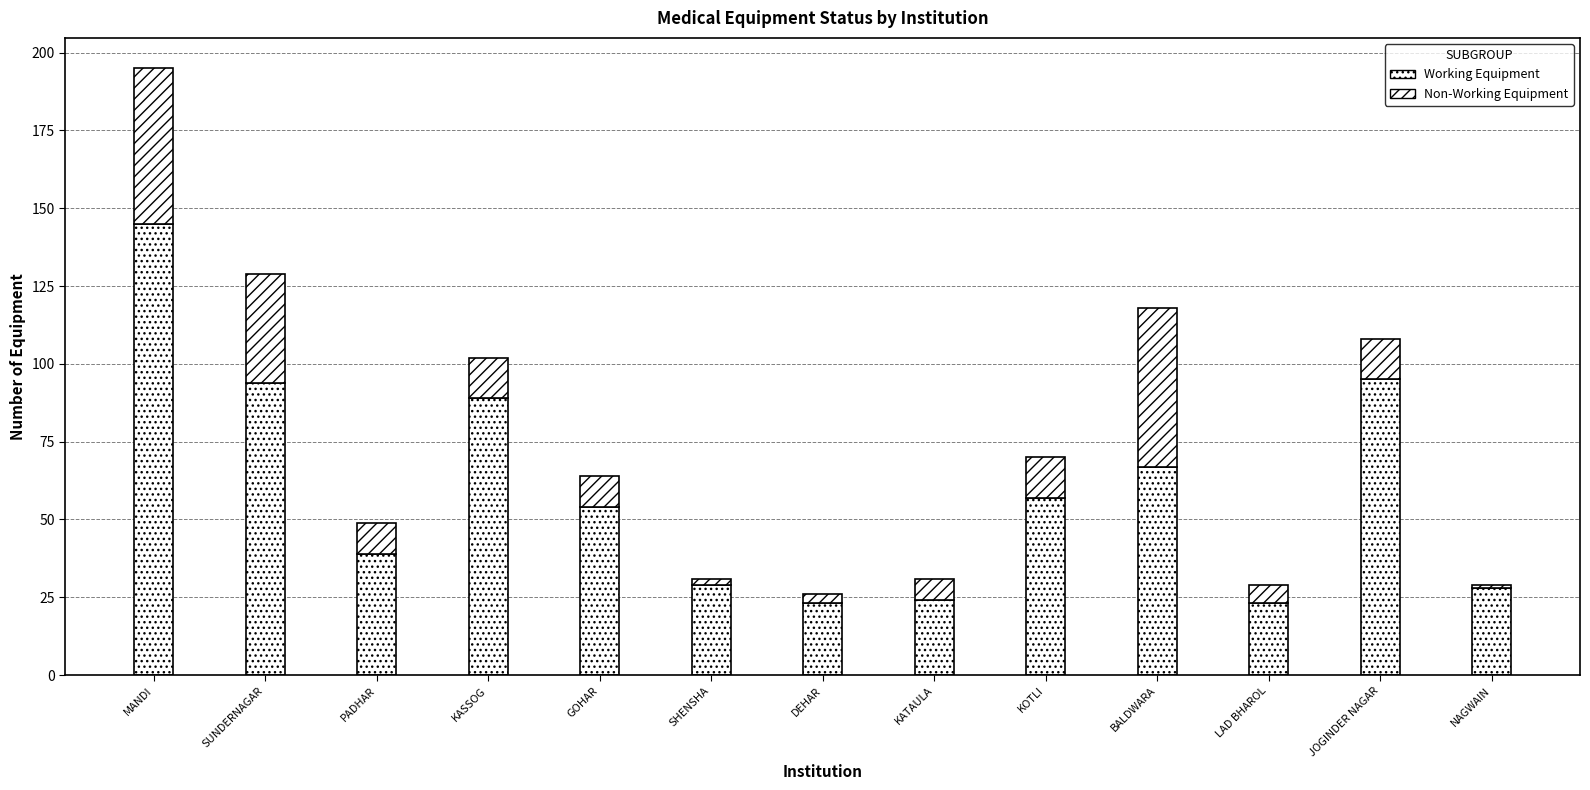

How many data points in Working Equipment are less than 54?

6